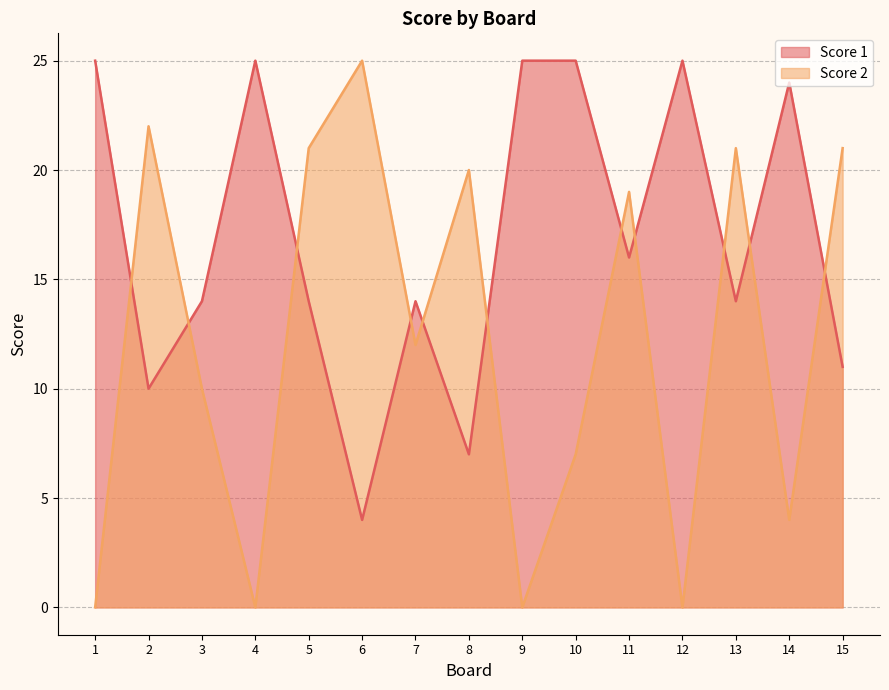

The value of Score 1 at 4 is 13. True or false?

False